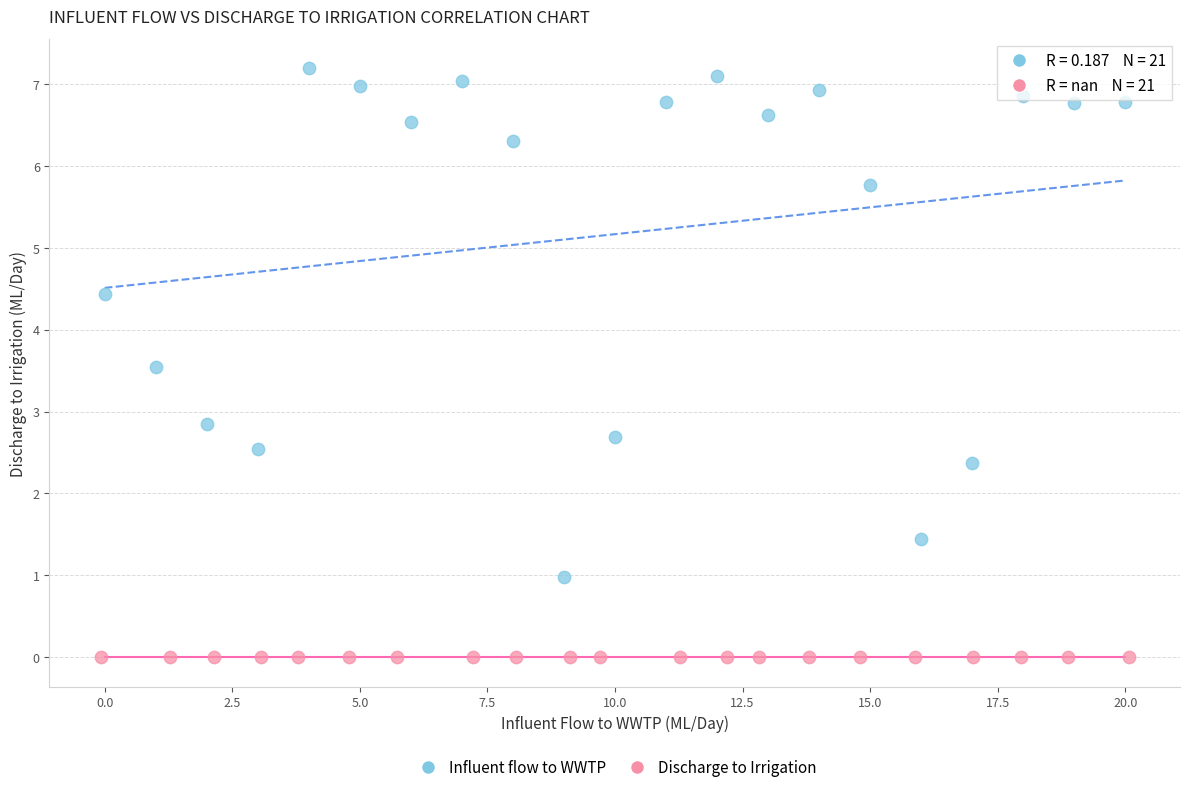

Which series contains the lowest Y value?

Discharge to Irrigation